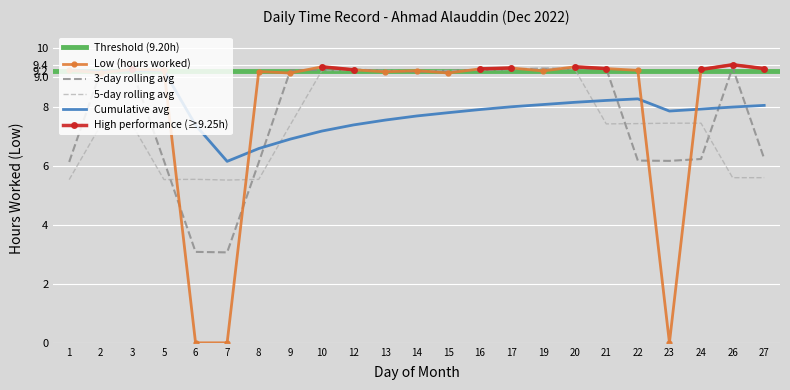

What is the difference between the maximum and minimum values?

9.4